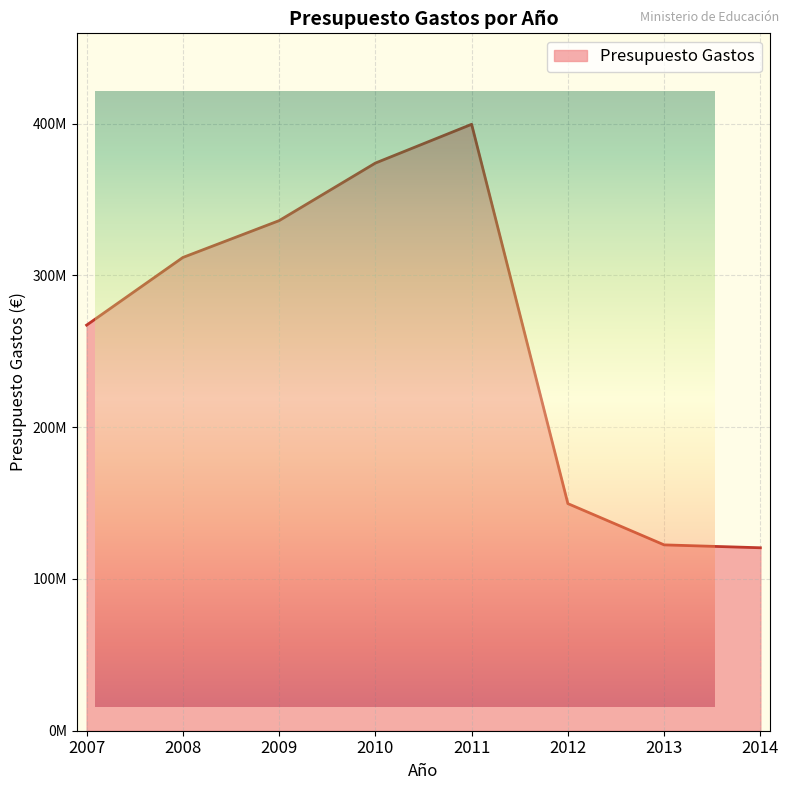

List the labels in order of value, largest first.

2011, 2010, 2009, 2008, 2007, 2012, 2013, 2014